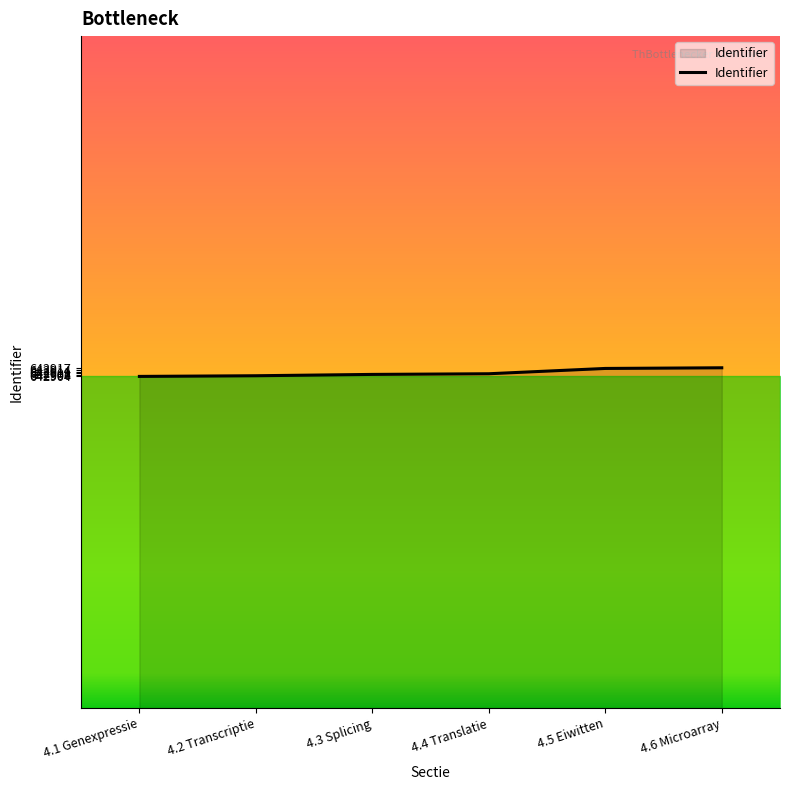

The chart shows a value of 642908 at 4.4 Translatie. True or false?

True